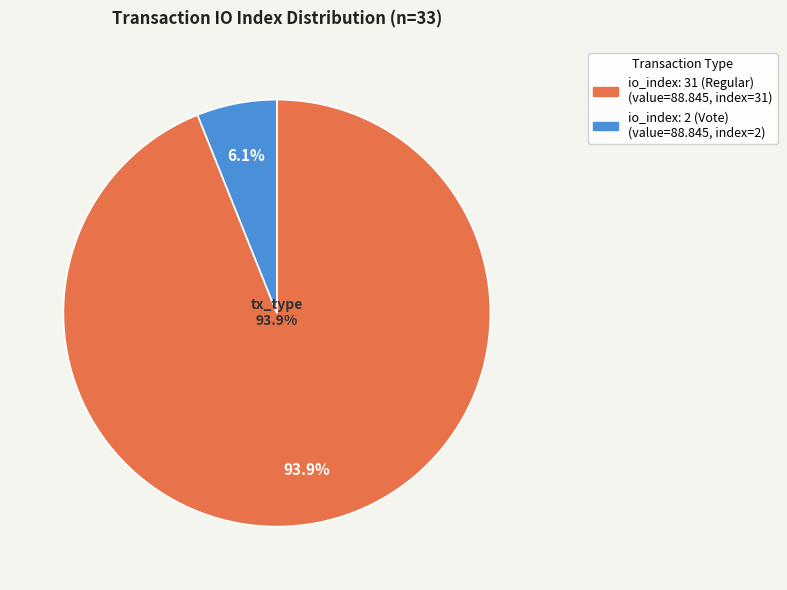

Count the number of slices in the pie.

2